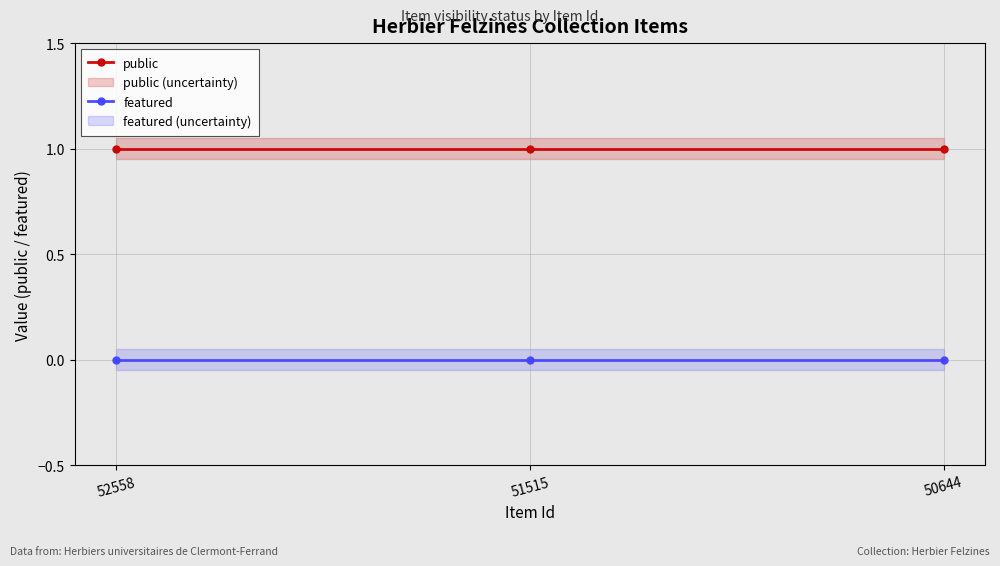

Does the chart have visible grid lines?

Yes